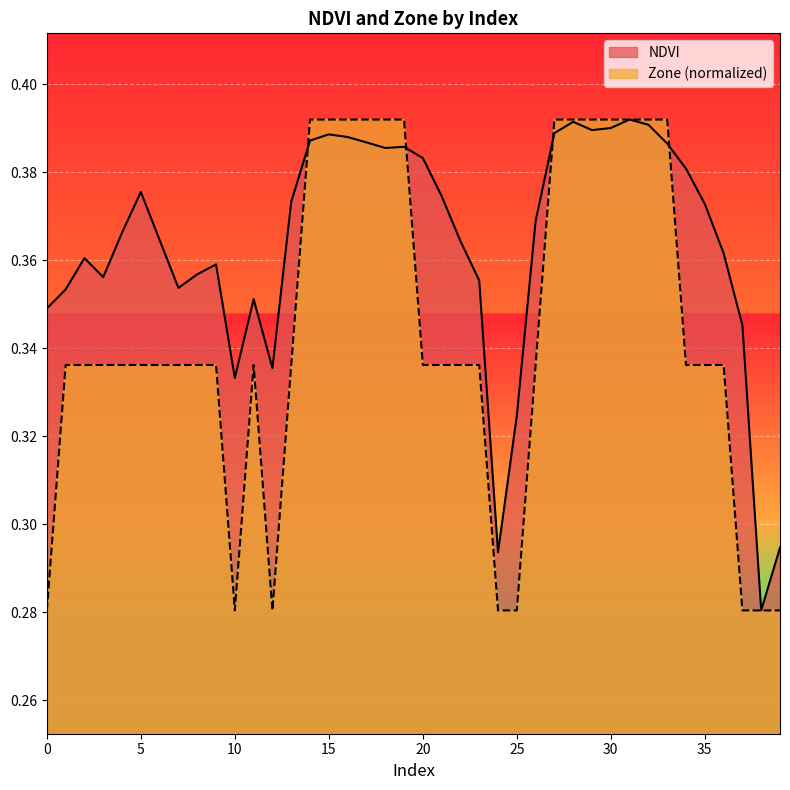

Rank the categories by NDVI value from highest to lowest.

31, 28, 32, 30, 29, 27, 15, 16, 14, 17, 33, 19, 18, 20, 34, 5, 21, 13, 35, 26, 4, 6, 22, 36, 2, 9, 8, 3, 23, 7, 1, 11, 0, 37, 12, 10, 25, 39, 24, 38